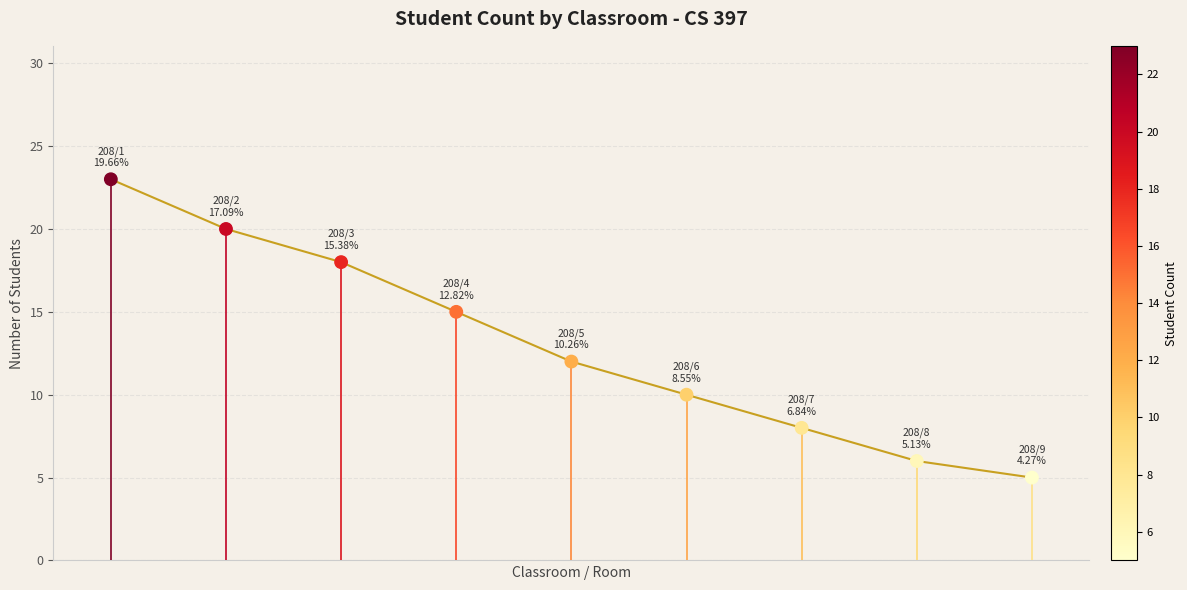

What is the smallest value displayed?

5